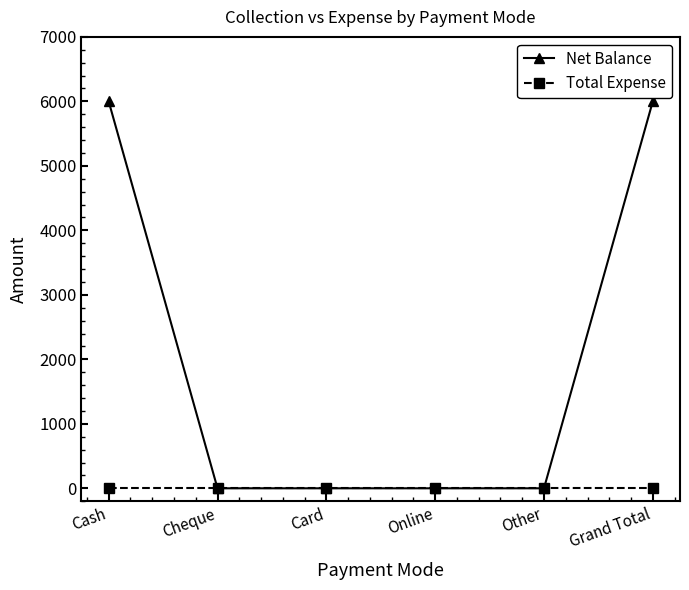

What is the maximum value shown in the chart?

6000